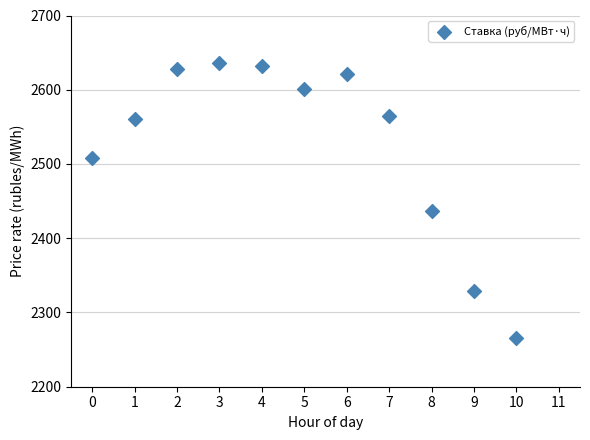

What is the average Y value?

2525.9